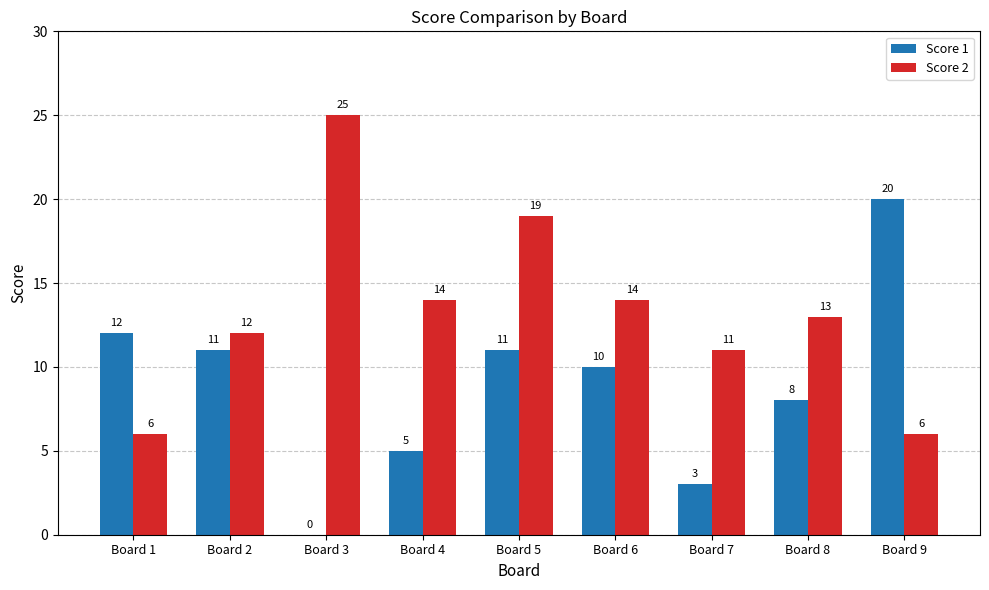

Between Board 4 and Board 7, which series saw the biggest shift?

Score 2